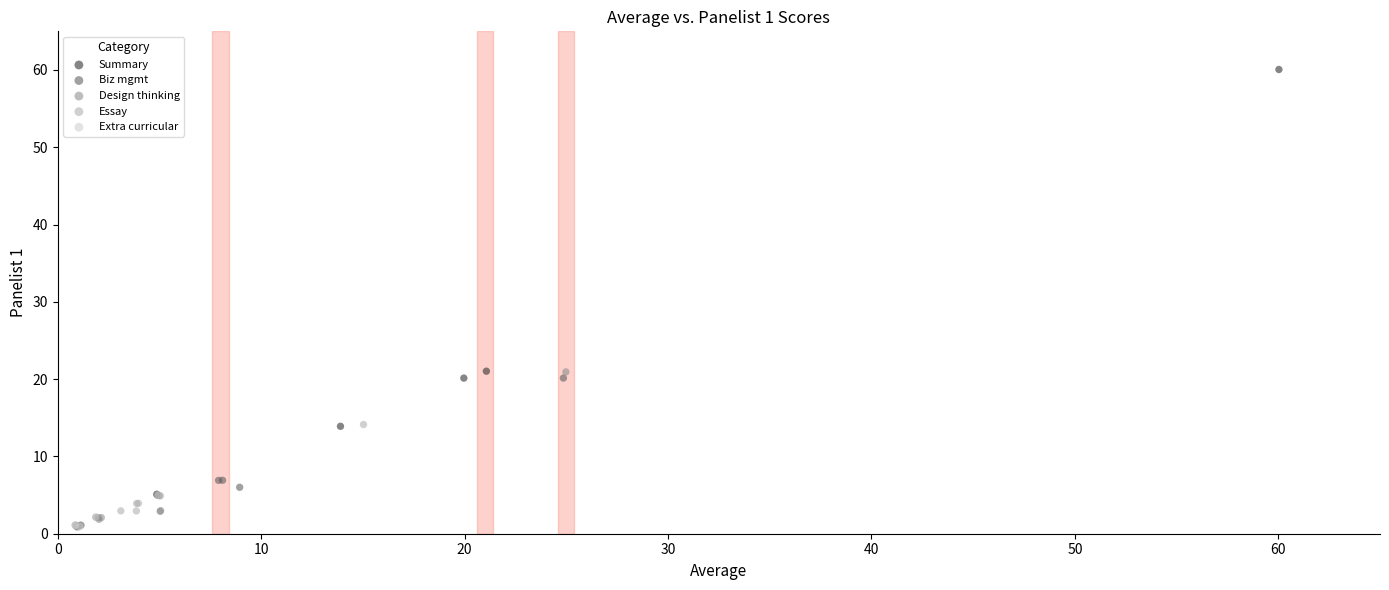

Which series reaches the maximum Y coordinate?

Summary